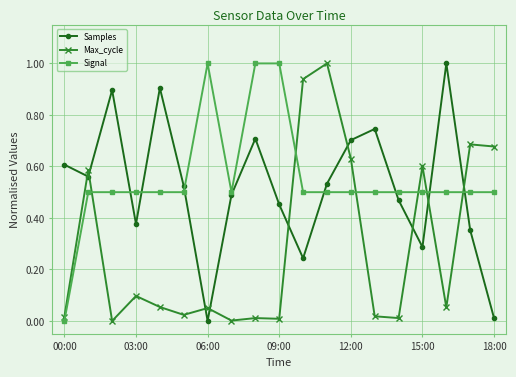

True or false: Max_cycle and Samples intersect in this chart.

True